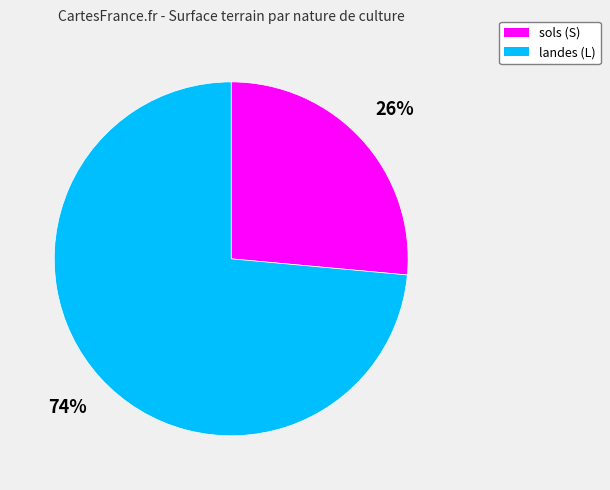

What is the ratio of the value at landes (L) to the value at sols (S)?

2.8